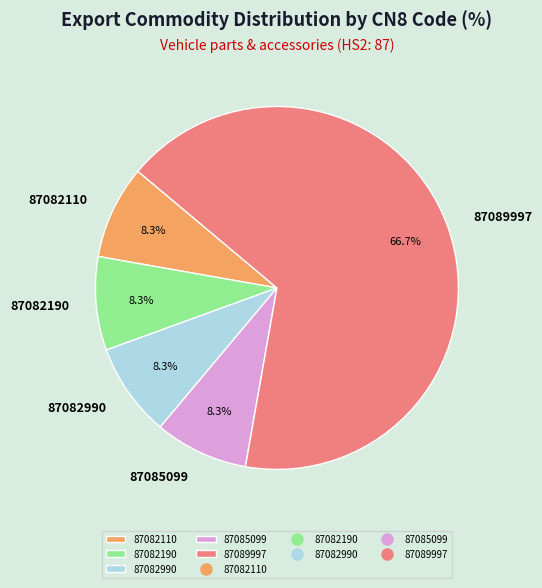

Is there any slice that represents more than half of the pie?

Yes